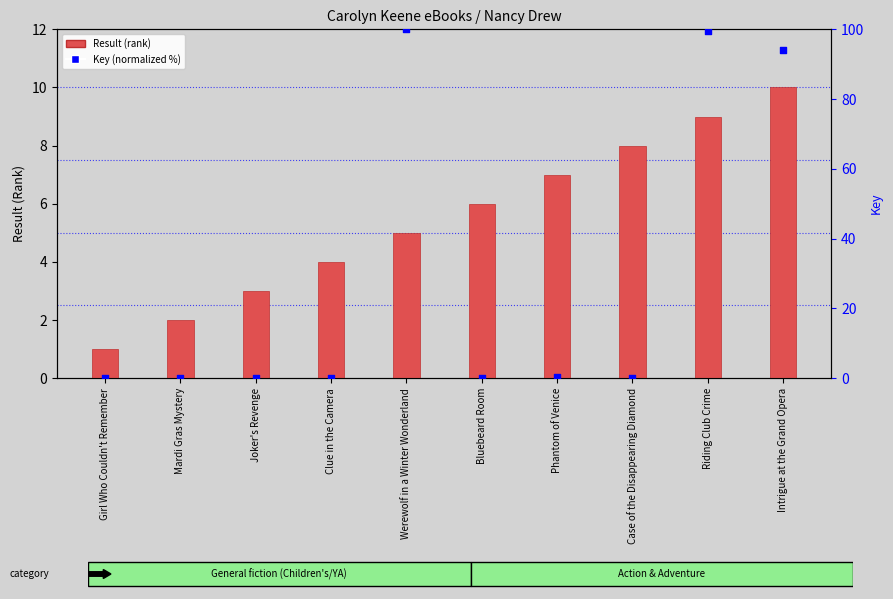

At how many categories does at least one series exceed 66?

3